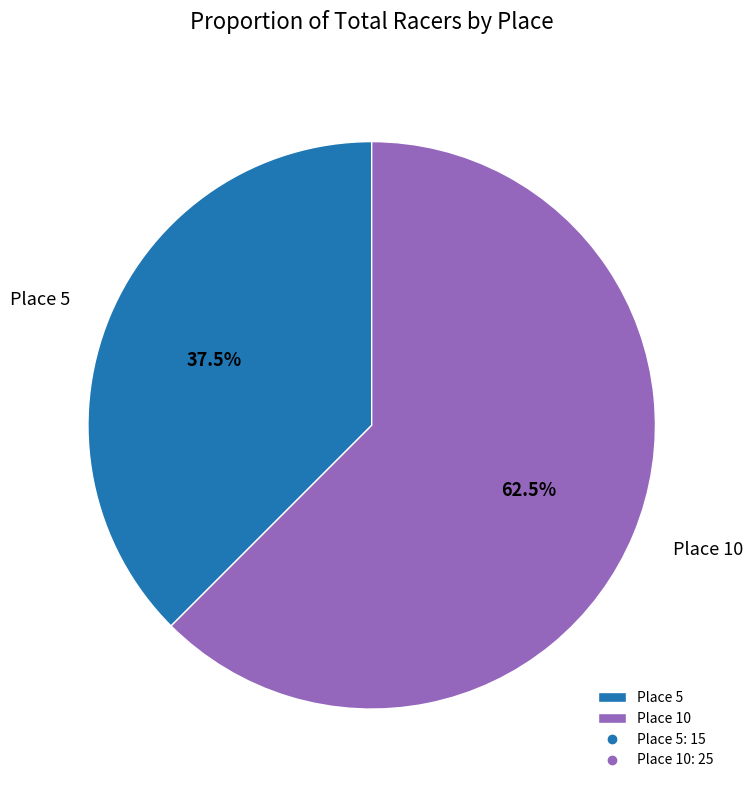

Which slice represents more than half of the pie?

Place 10